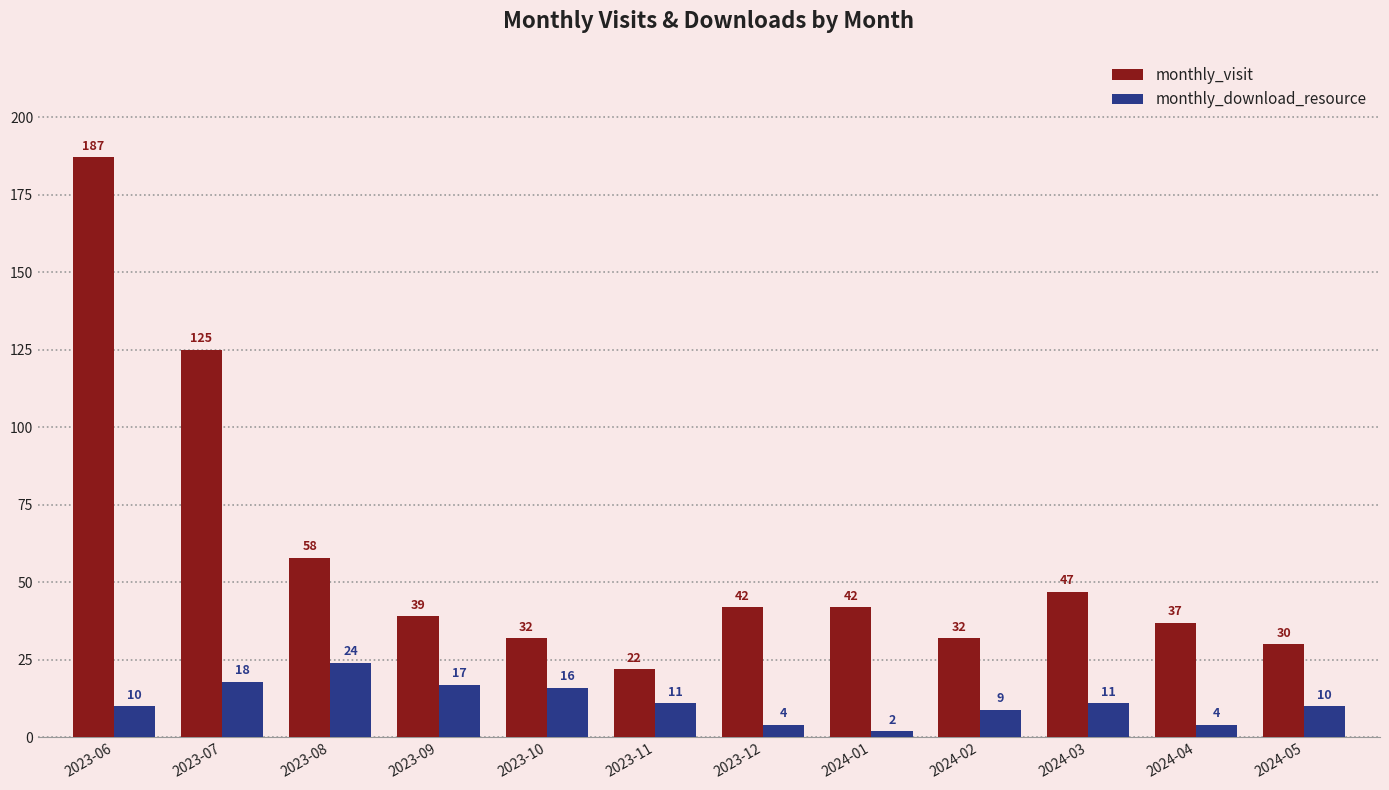

What is the difference between the highest and lowest values at 2024-01?

40